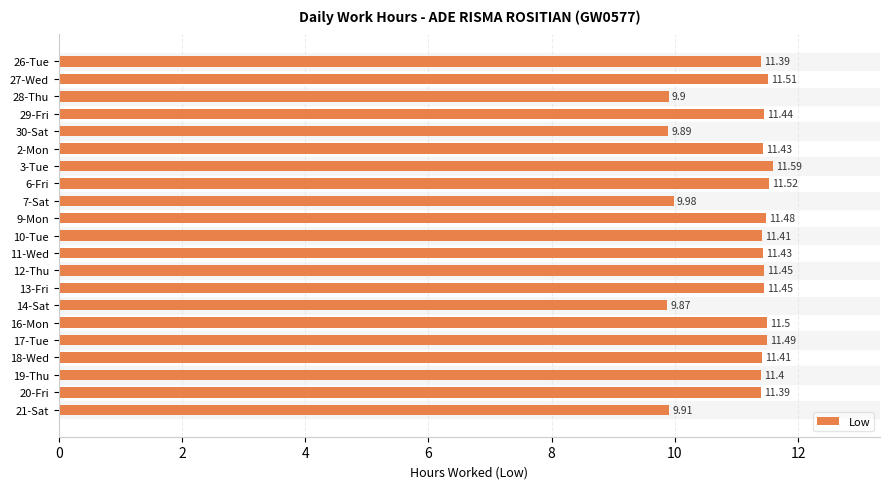

What is the smallest value displayed?

9.9